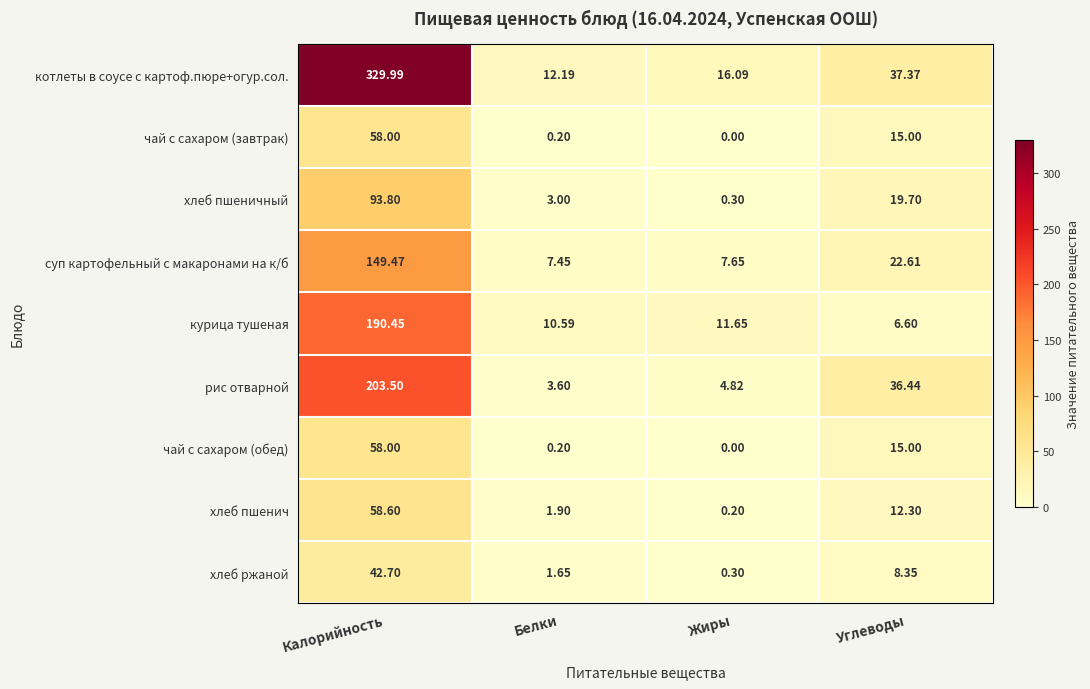

How many series are shown in this chart?

9